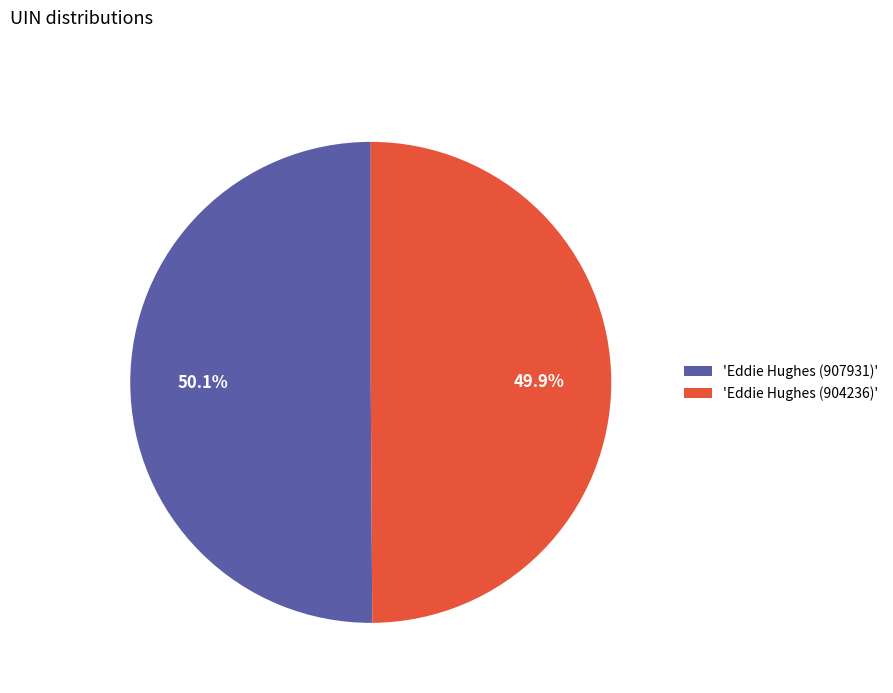

Combined, what portion of the pie is 'Eddie Hughes (907931)' and 'Eddie Hughes (904236)'?

100.0%